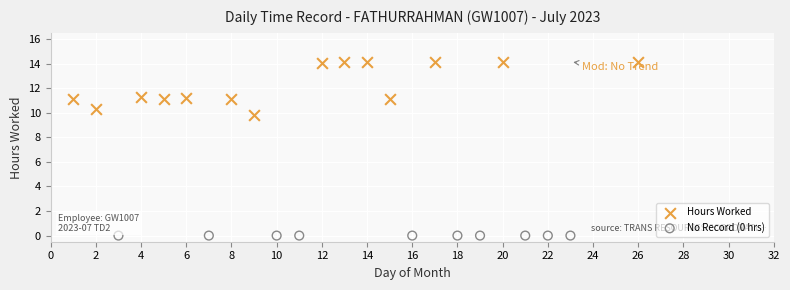

Which series reaches the maximum Y coordinate?

Hours Worked